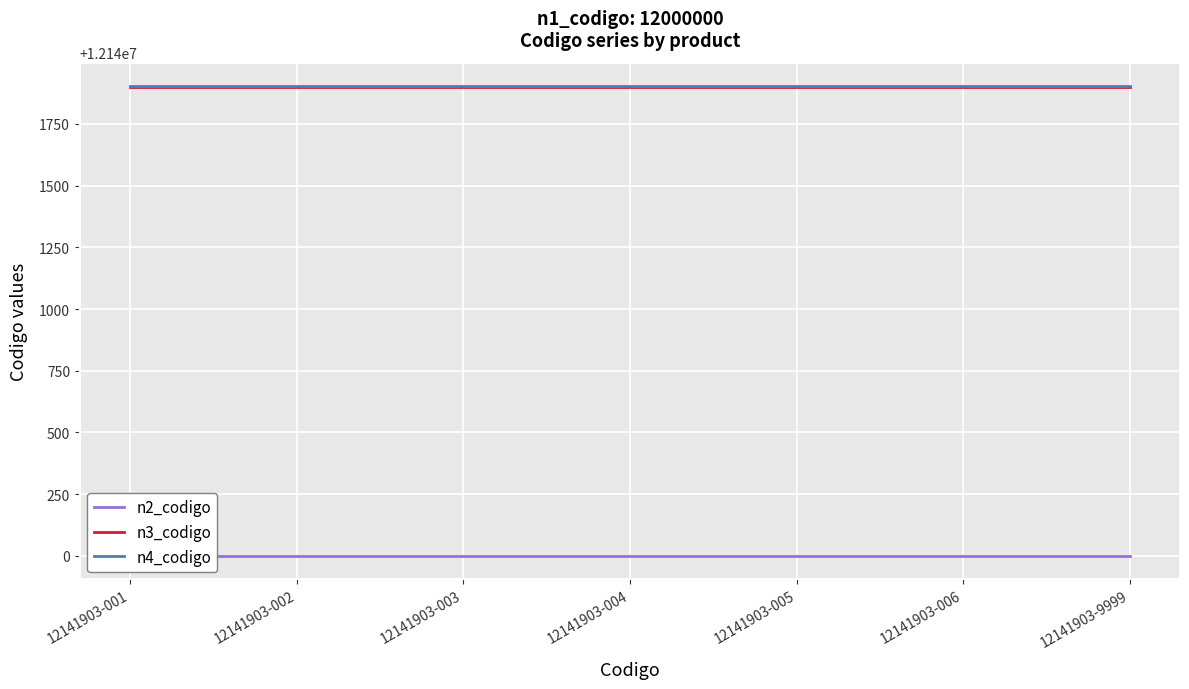

What is the difference between the highest and lowest values at 12141903-9999?

1903